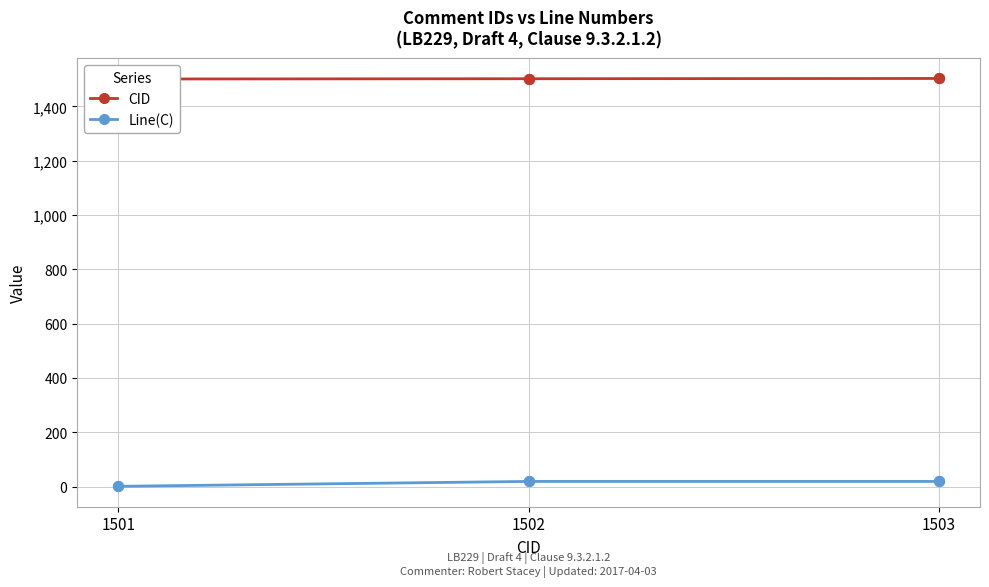

At which category is the sum across all series the highest?

1503